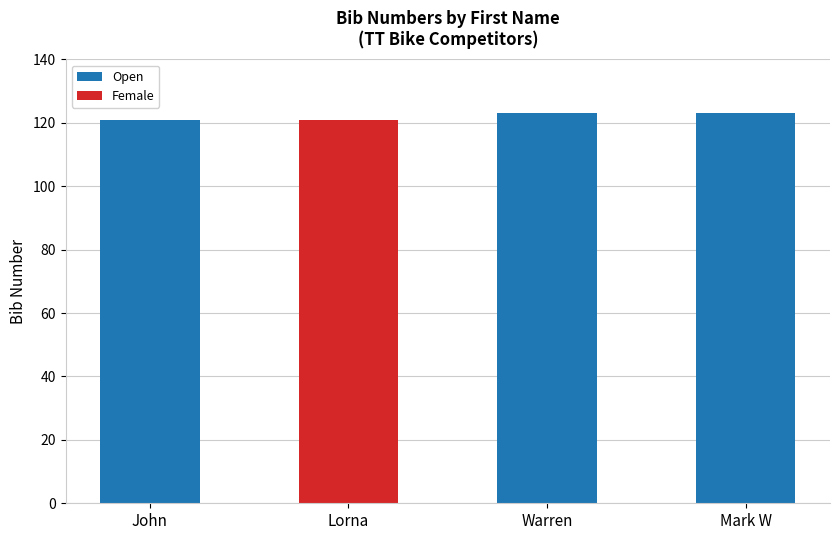

Between Mark W and John, which is larger?

Mark W